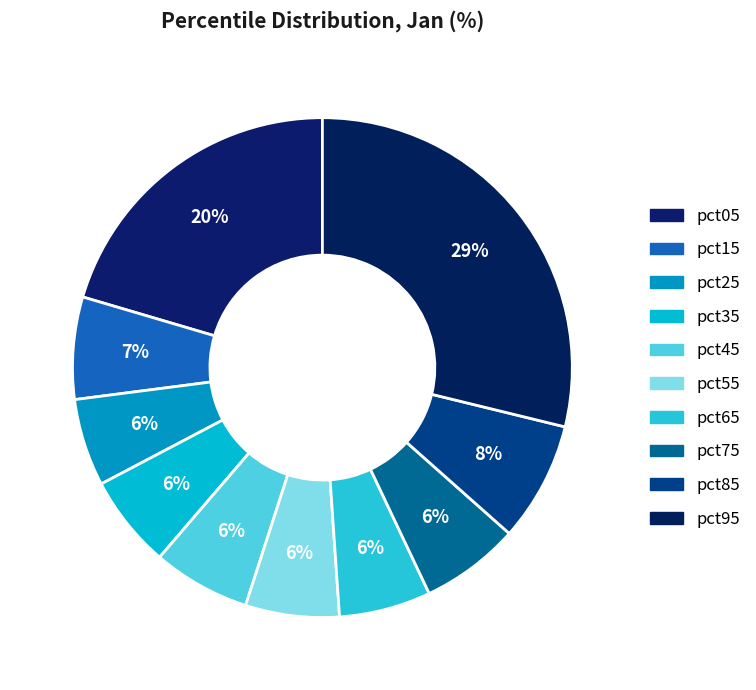

How many segments does this pie chart have?

10